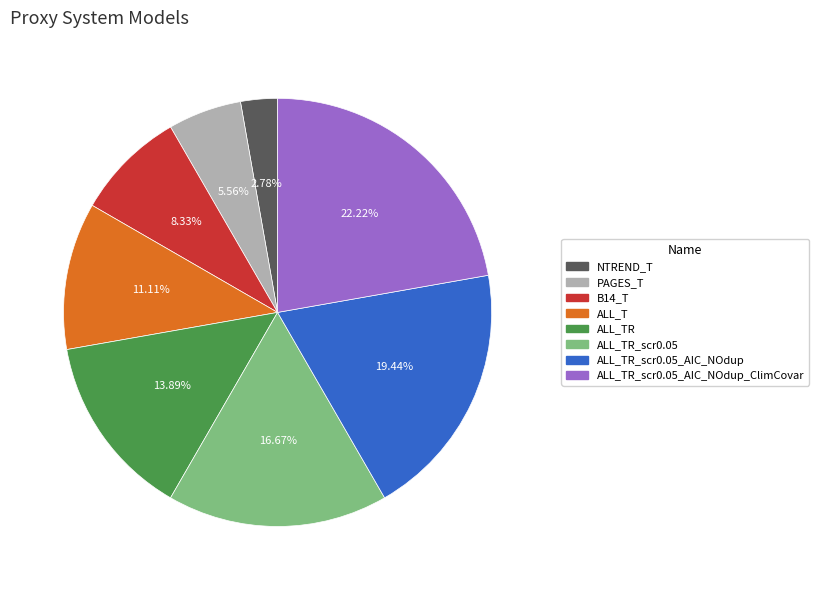

Rank the categories by value from lowest to highest.

NTREND_T, PAGES_T, B14_T, ALL_T, ALL_TR, ALL_TR_scr0.05, ALL_TR_scr0.05_AIC_NOdup, ALL_TR_scr0.05_AIC_NOdup_ClimCovar